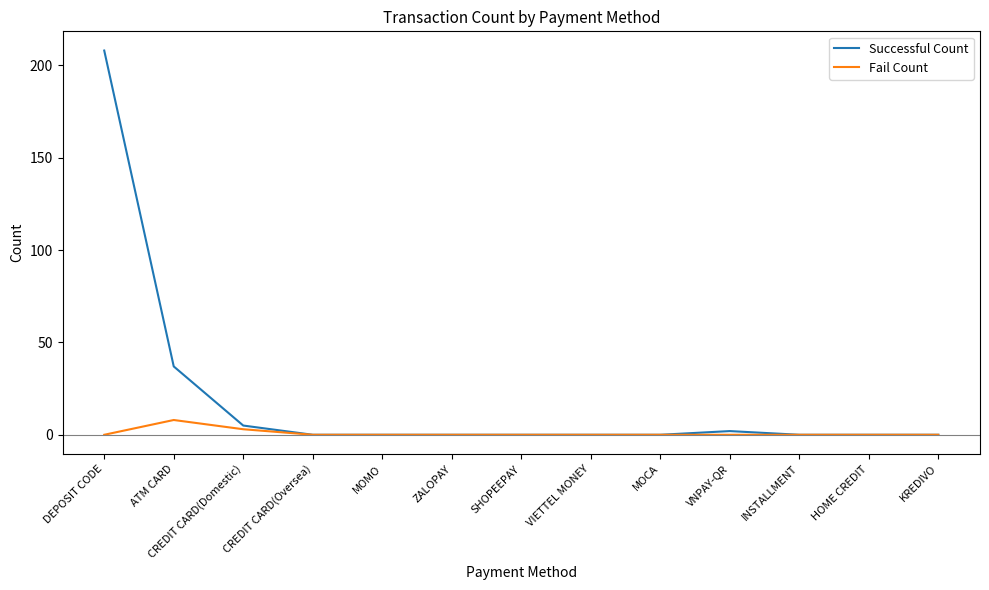

Reading right to left, list all the values displayed in this chart.

Successful Count: KREDIVO=0	HOME CREDIT=0	INSTALLMENT=0	VNPAY-QR=2	MOCA=0	VIETTEL MONEY=0	SHOPEEPAY=0	ZALOPAY=0	MOMO=0	CREDIT CARD(Oversea)=0	CREDIT CARD(Domestic)=5	ATM CARD=37	DEPOSIT CODE=208
Fail Count: KREDIVO=0	HOME CREDIT=0	INSTALLMENT=0	VNPAY-QR=0	MOCA=0	VIETTEL MONEY=0	SHOPEEPAY=0	ZALOPAY=0	MOMO=0	CREDIT CARD(Oversea)=0	CREDIT CARD(Domestic)=3	ATM CARD=8	DEPOSIT CODE=0